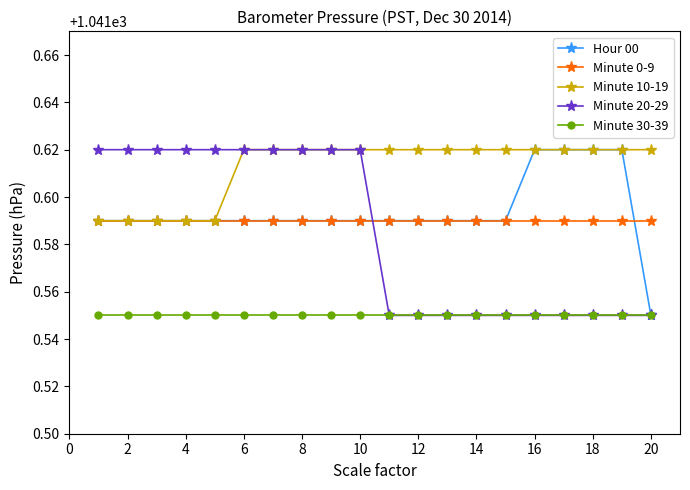

Which series has the largest total across all categories?

Minute 10-19